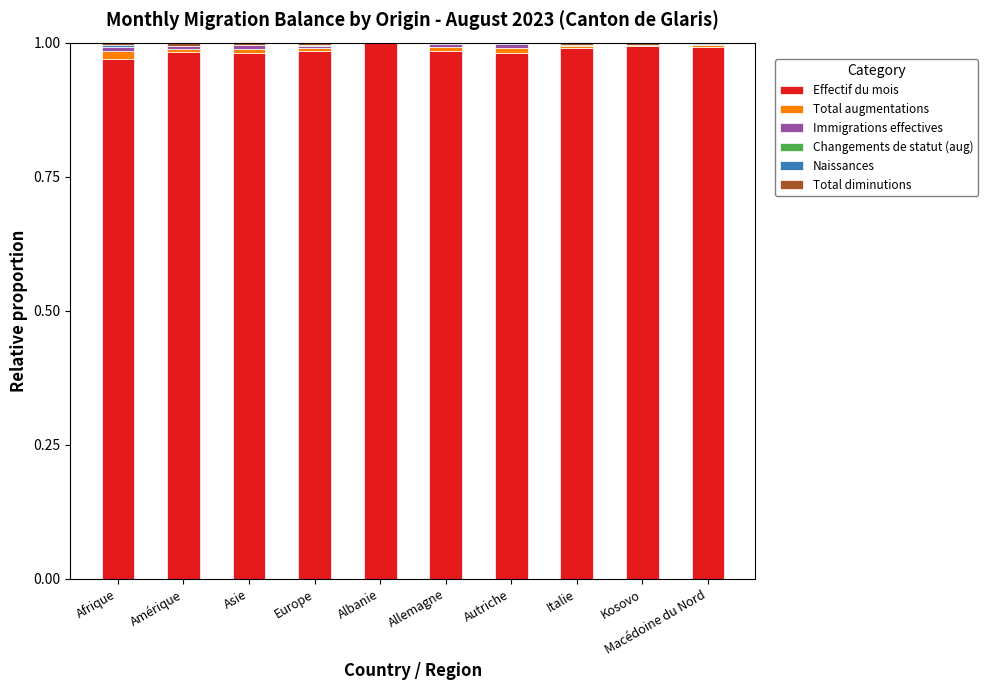

True or false: Effectif du mois has a value of 0.5 at Autriche.

False